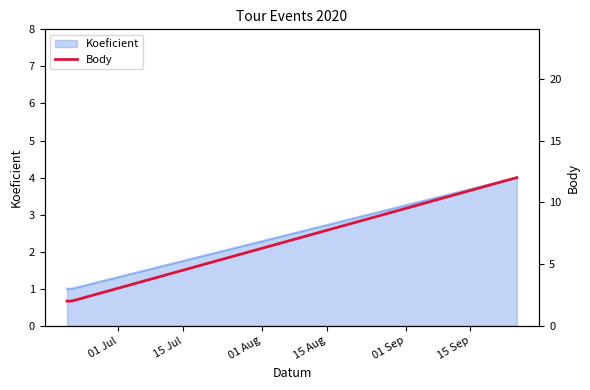

What is the sum of all values?

16